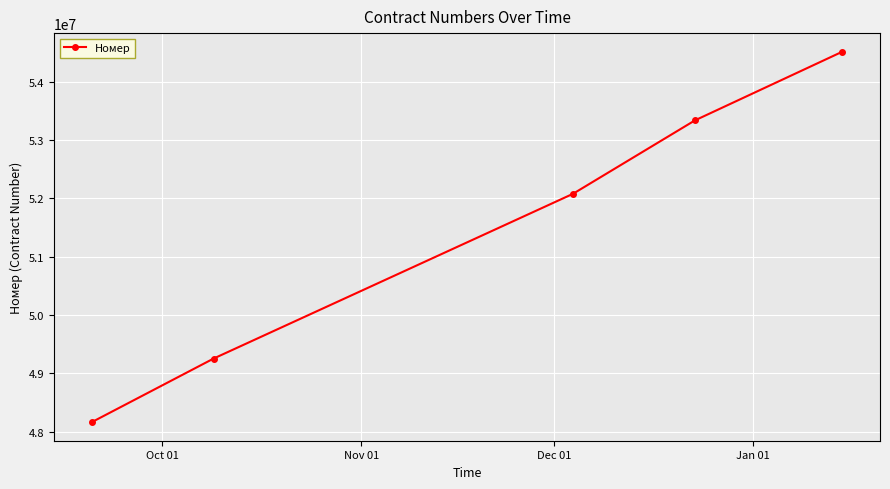

What is the minimum value shown in the chart?

48165505